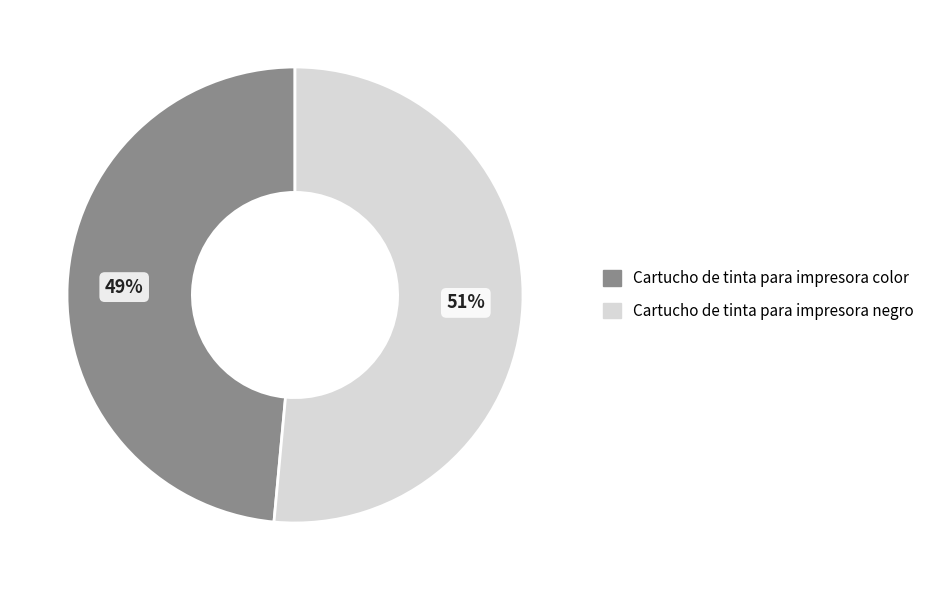

Count the number of slices in the pie.

2